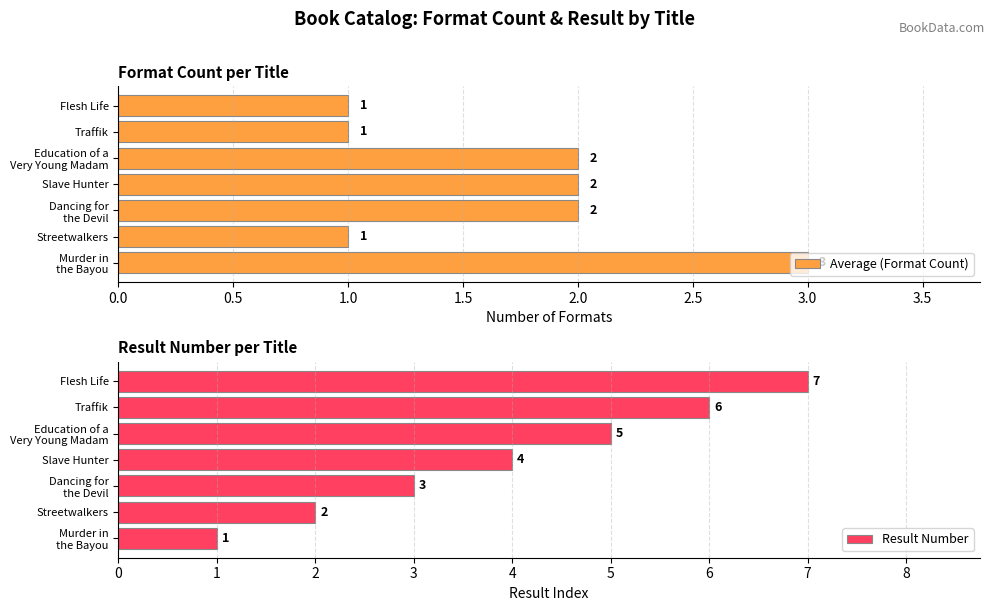

The value of Average (Format Count) at Flesh Life is 1. True or false?

True